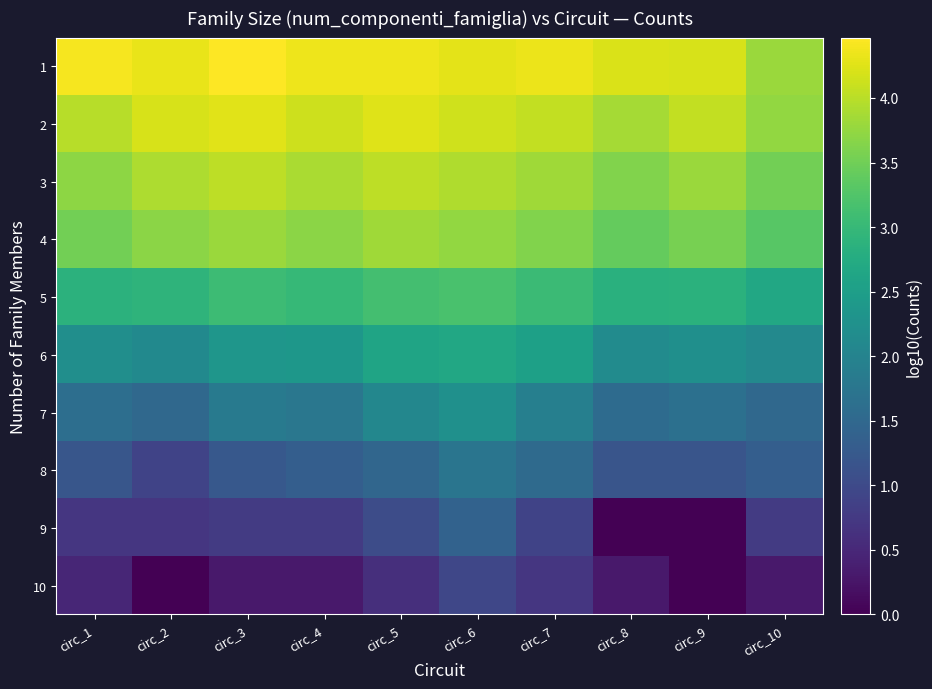

At how many categories does at least one series exceed 3?

10